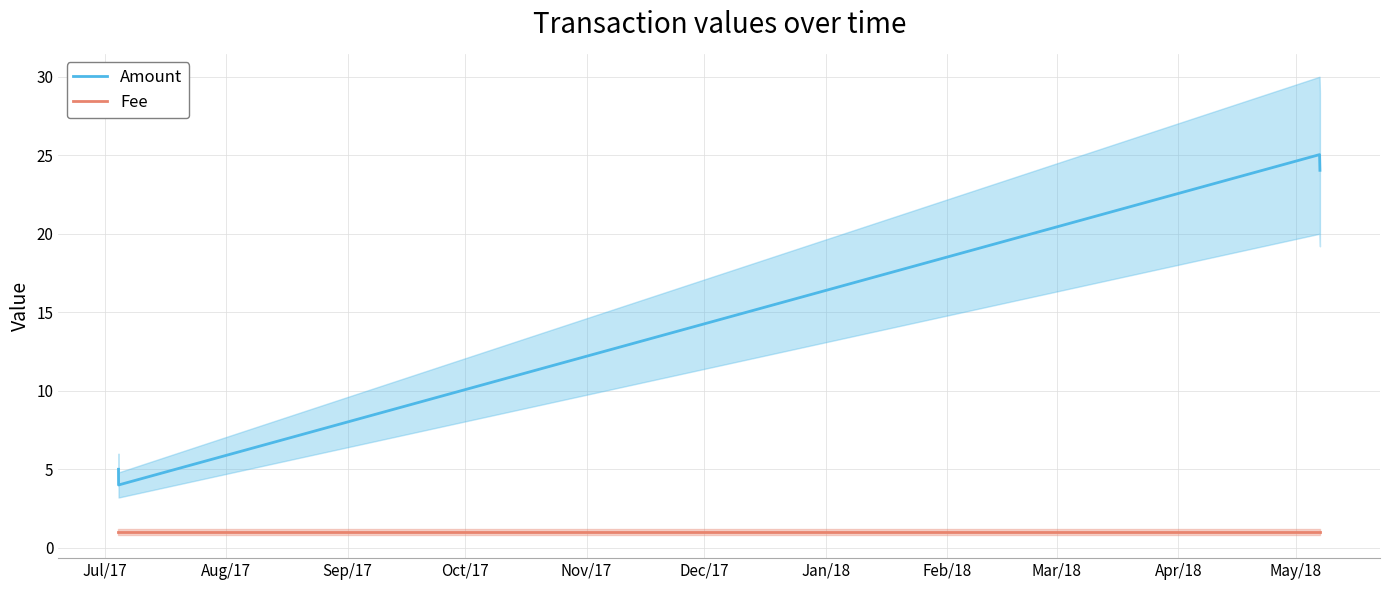

What is the minimum value for Amount?

4.0